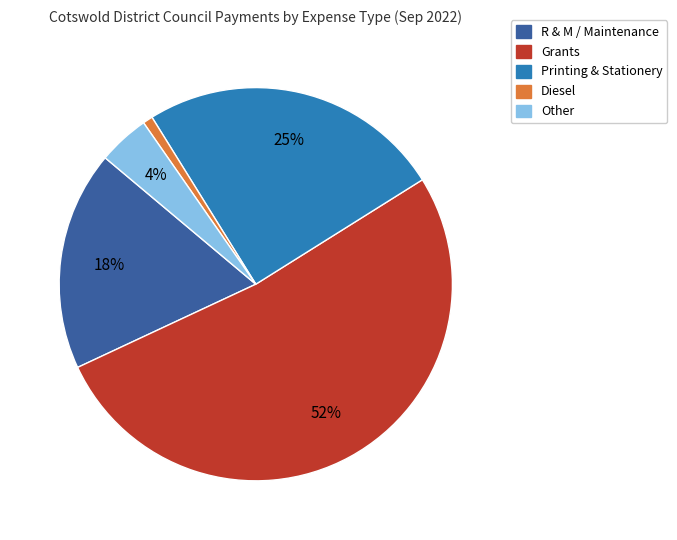

Is there a majority slice in this chart?

Yes